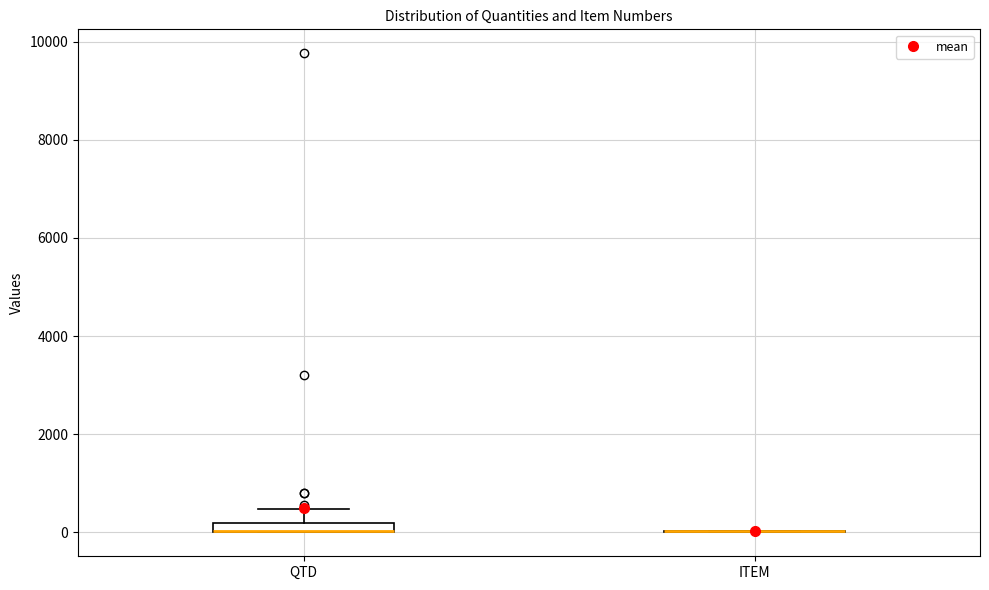

Where does the upper whisker of the box for QTD end on the y-axis? The values are not printed on the chart, so give them approximately, as read against the axis.

400